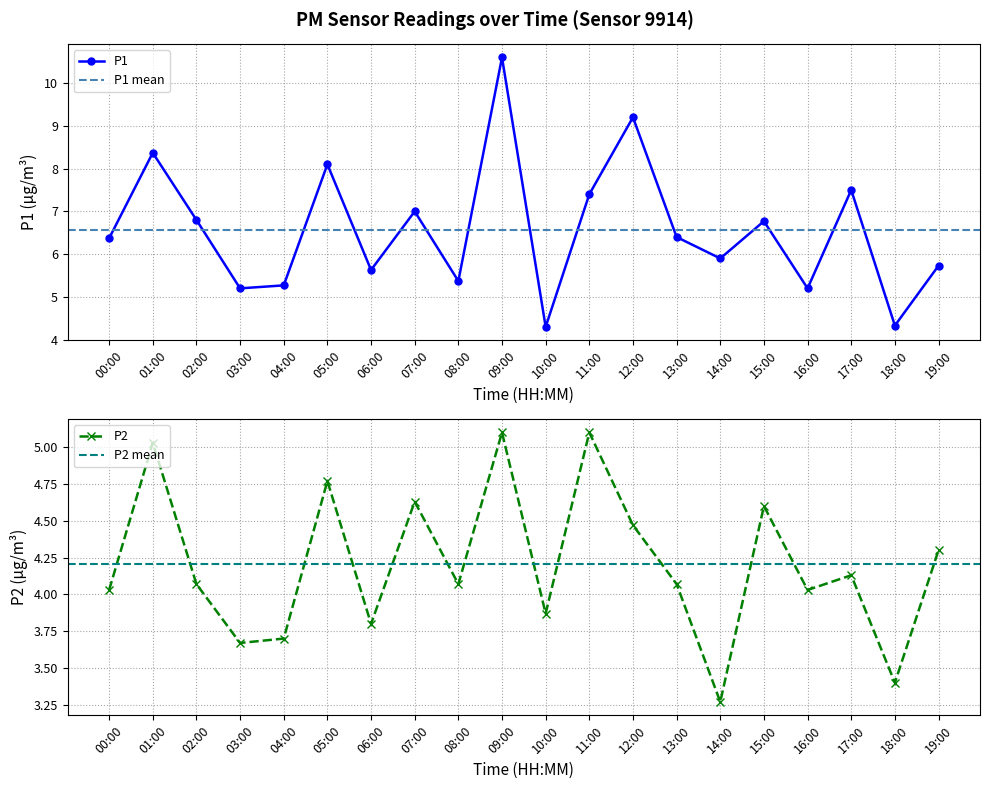

Is the value of P2 at 09:00 greater than the value of P1 at 06:00?

No